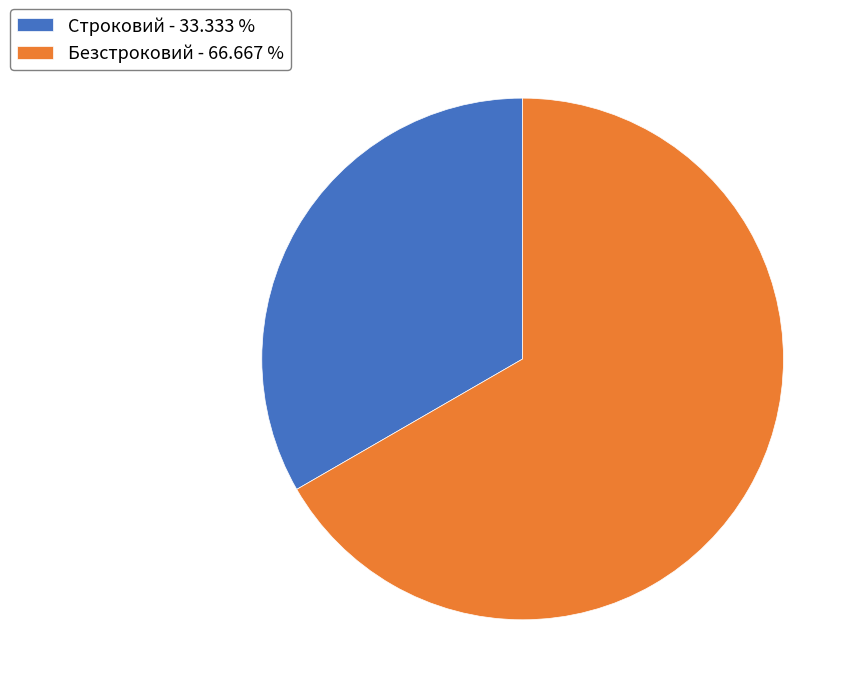

How many slices are in this pie chart?

2